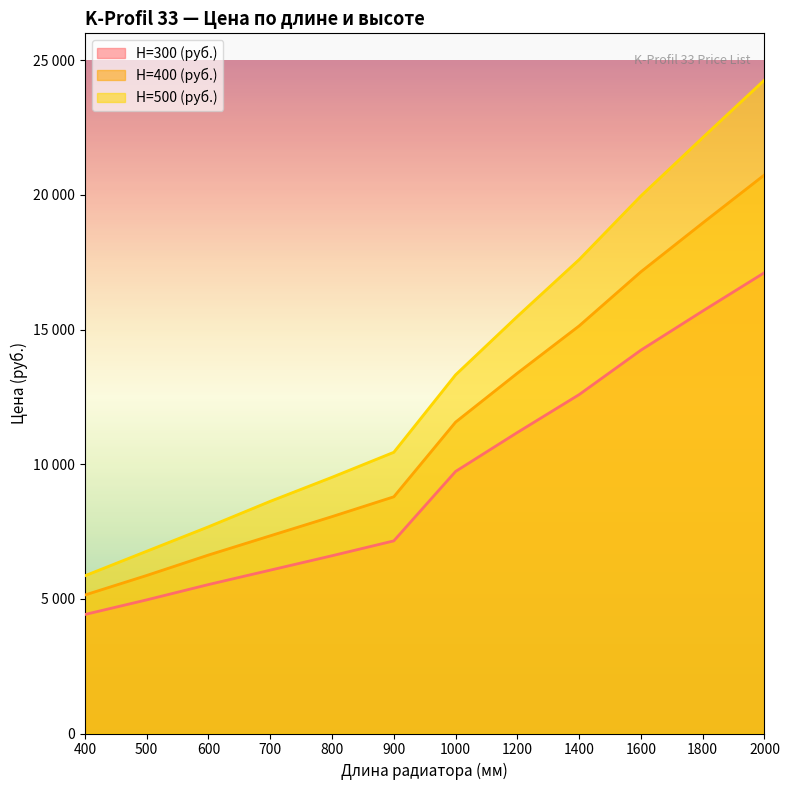

What is the greatest value displayed?

24269